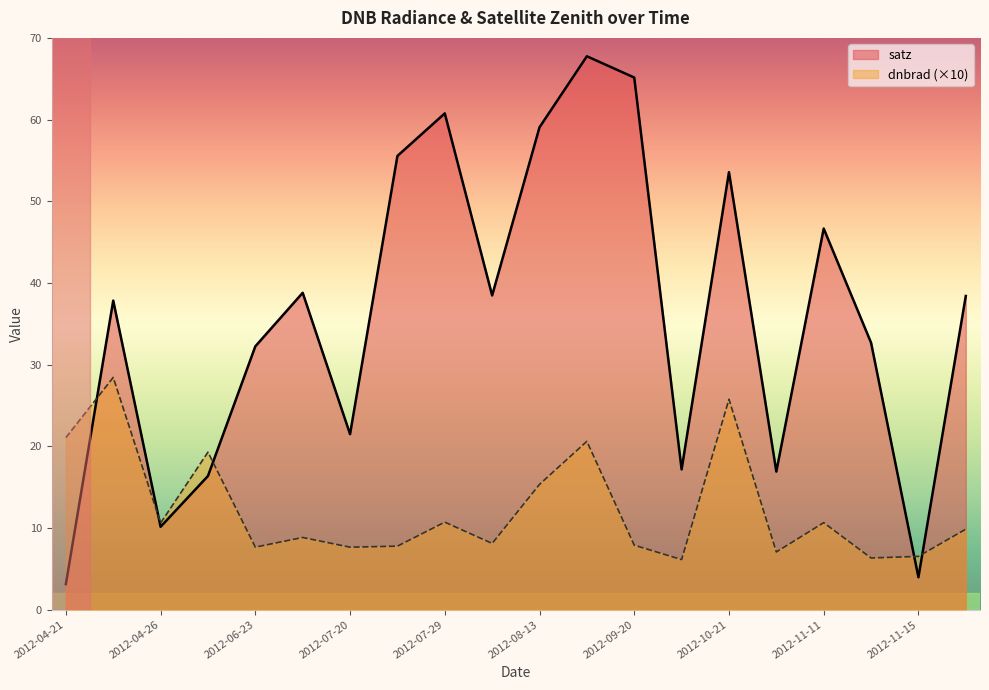

True or false: satz has more than 2 interior local peaks.

True